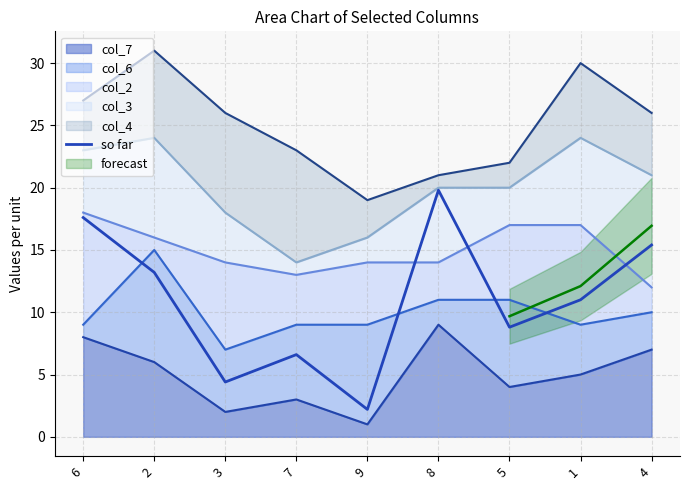

What is the change in value from 2 to 4?

+2.2